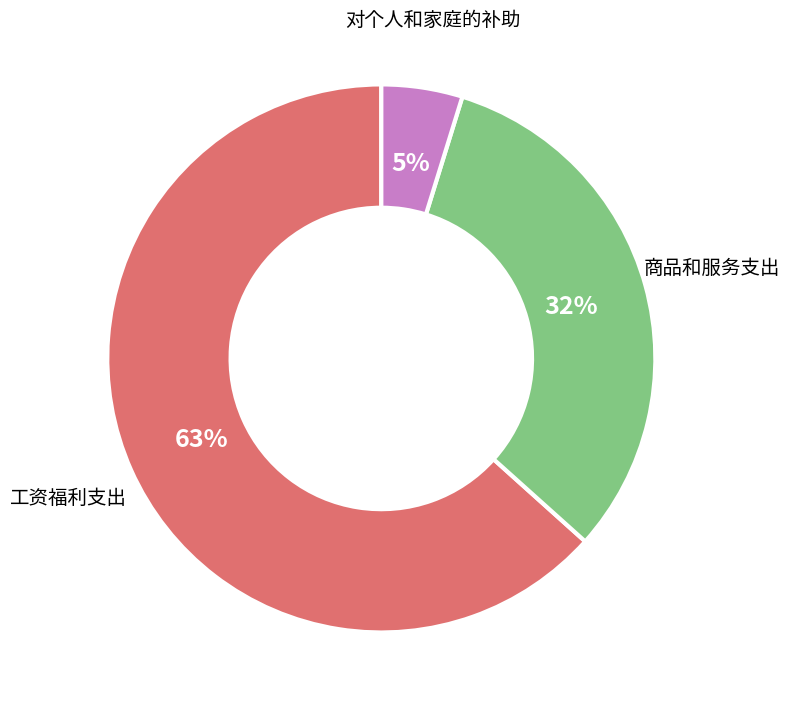

Is there any slice that represents more than half of the pie?

Yes